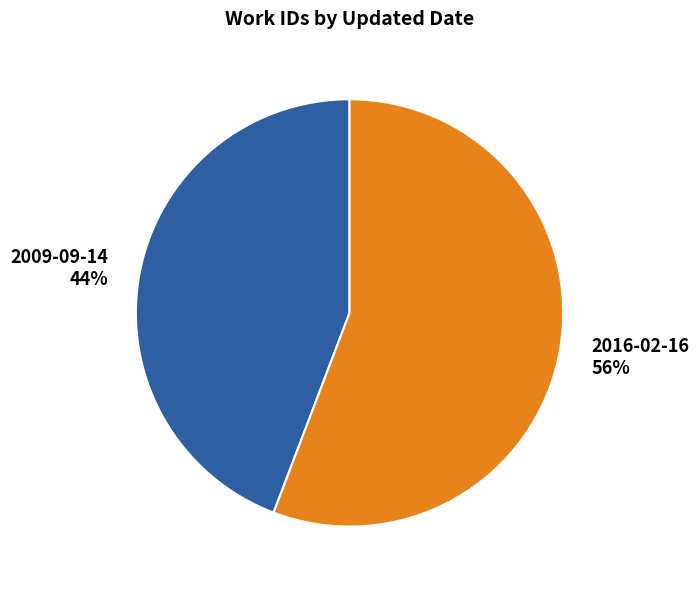

Count the number of slices in the pie.

2